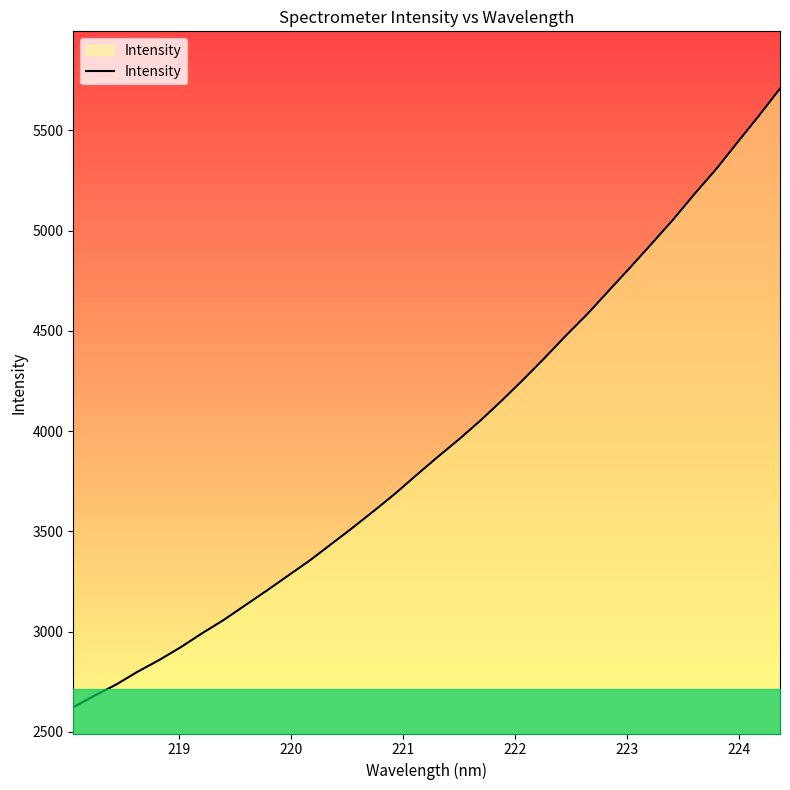

What is the maximum value shown in the chart?

5707.8